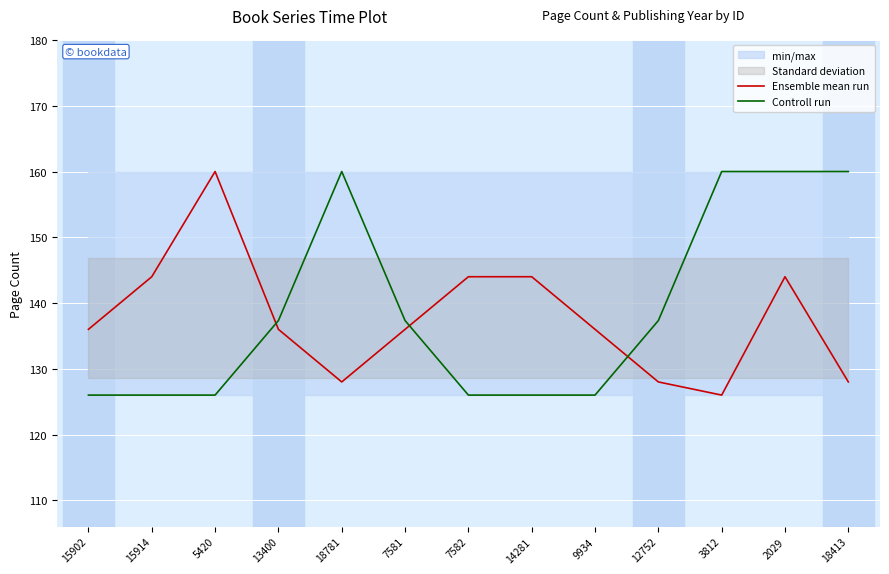

What is the total value across all series at 3812?

286.0